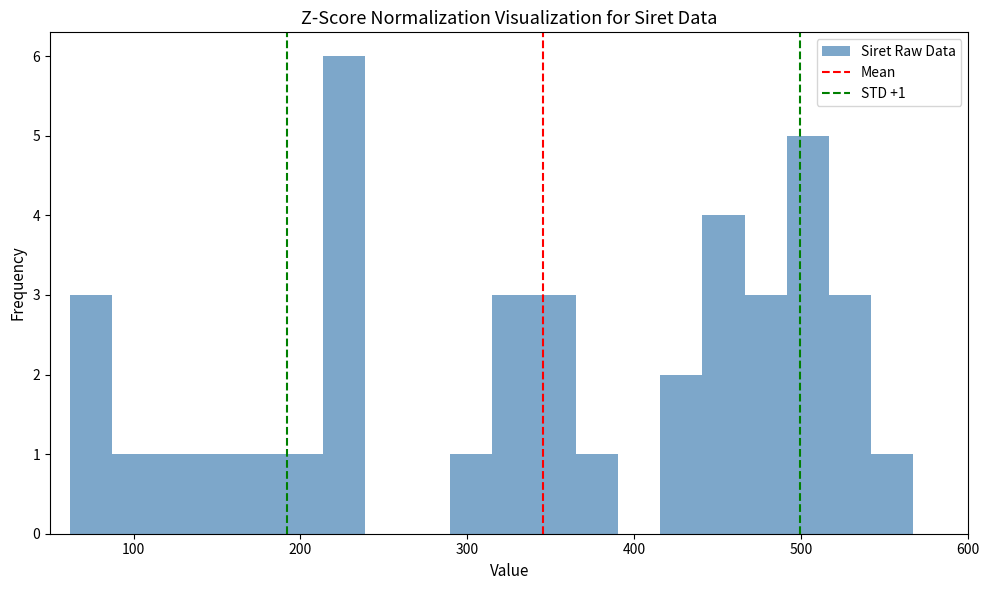

Around what value on the x-axis is the tallest bar? Give the approximate position of its centre, as read against the axis.

230